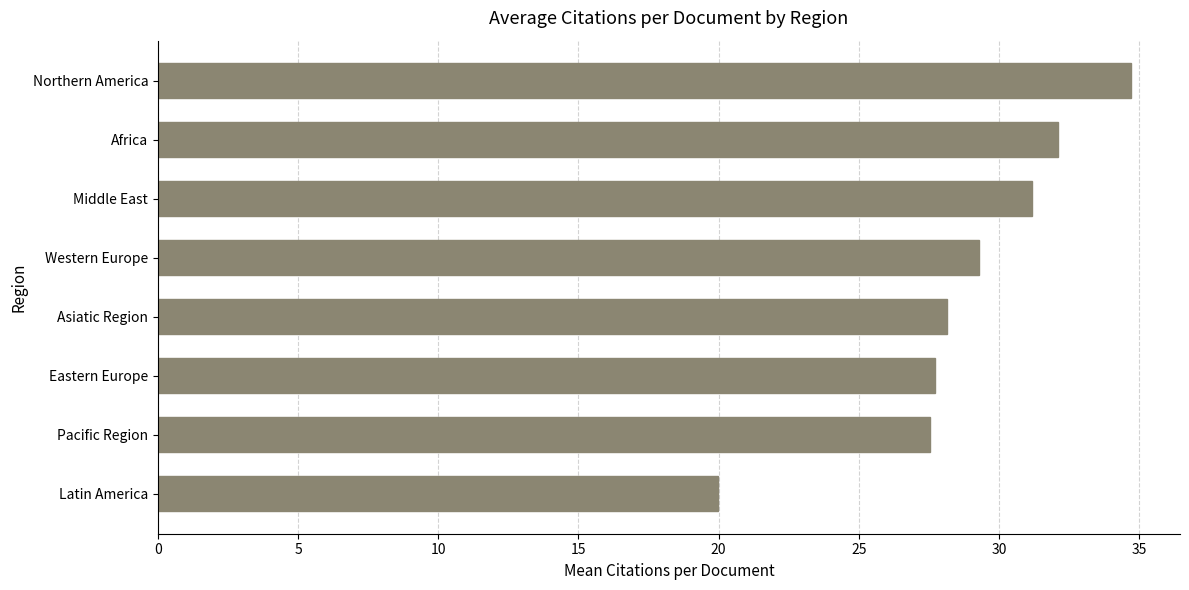

What is the sum of the values at Western Europe and Africa?

61.4